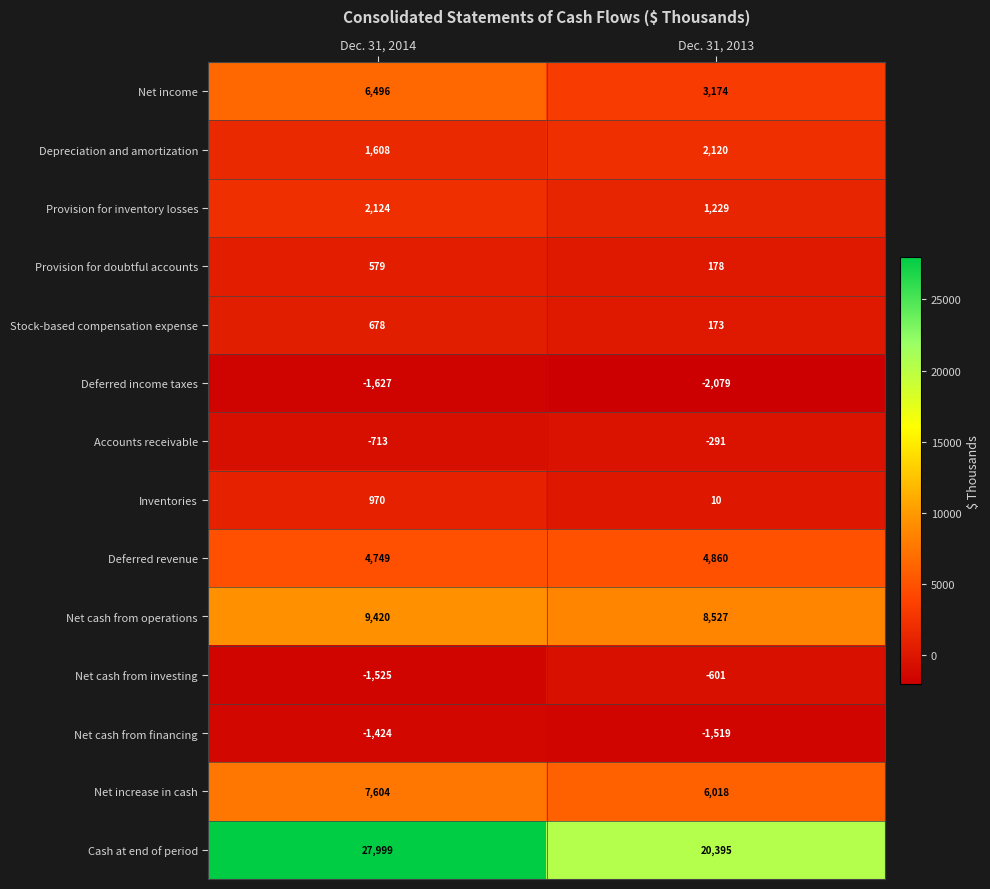

At which category does the chart reach its peak across all series?

Dec. 31, 2014